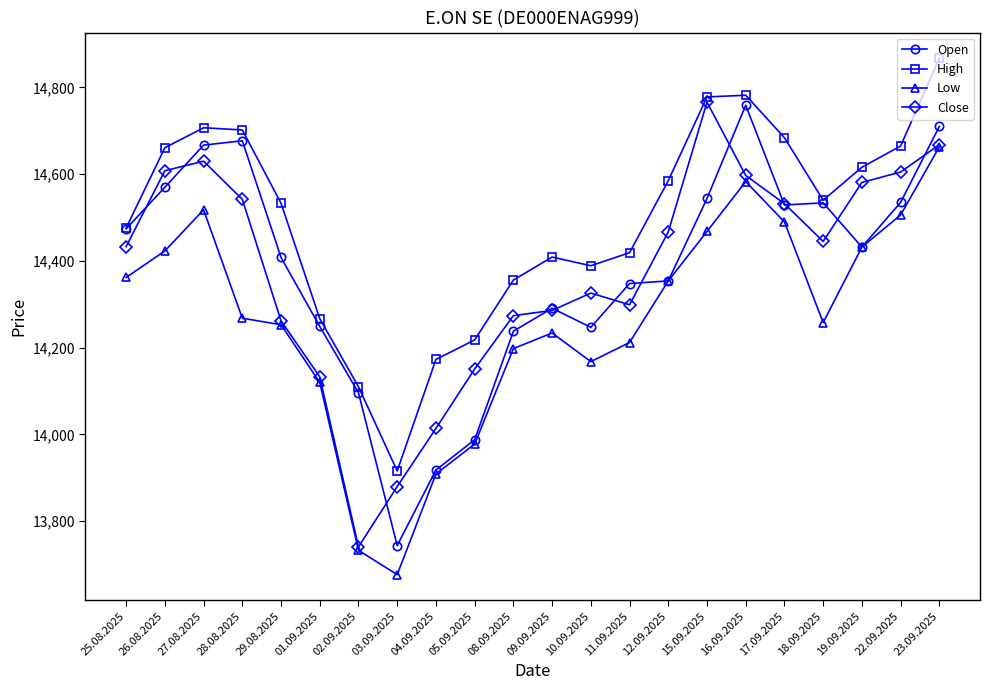

What is the spread (max minus min) of values at 26.08.2025?

238